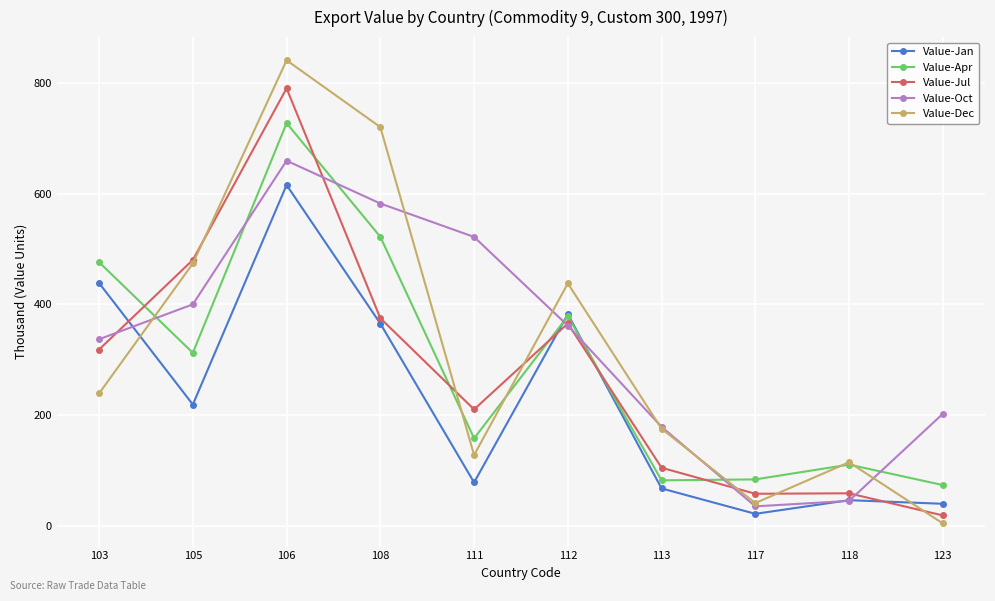

How many data points in Value-Oct are less than 361?

5